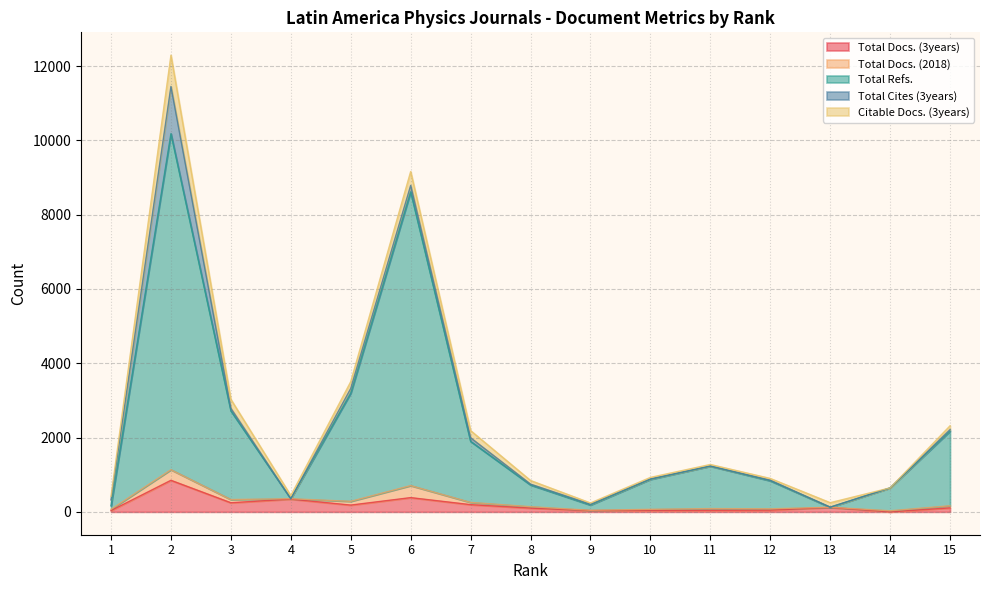

Where is the first local maximum for Total Refs.?

2